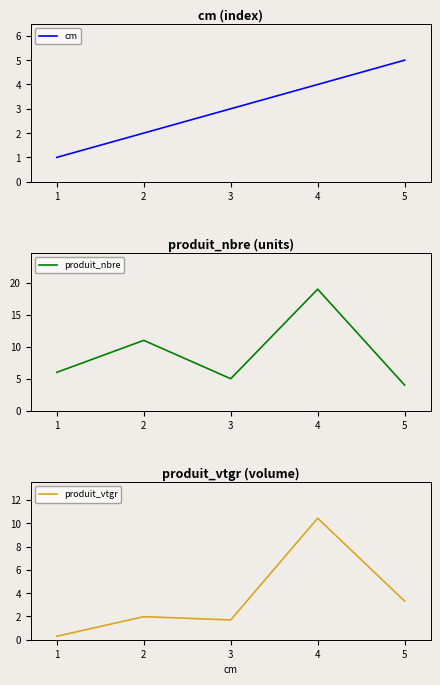

True or false: cm has a value of 1.0 at 2.

False